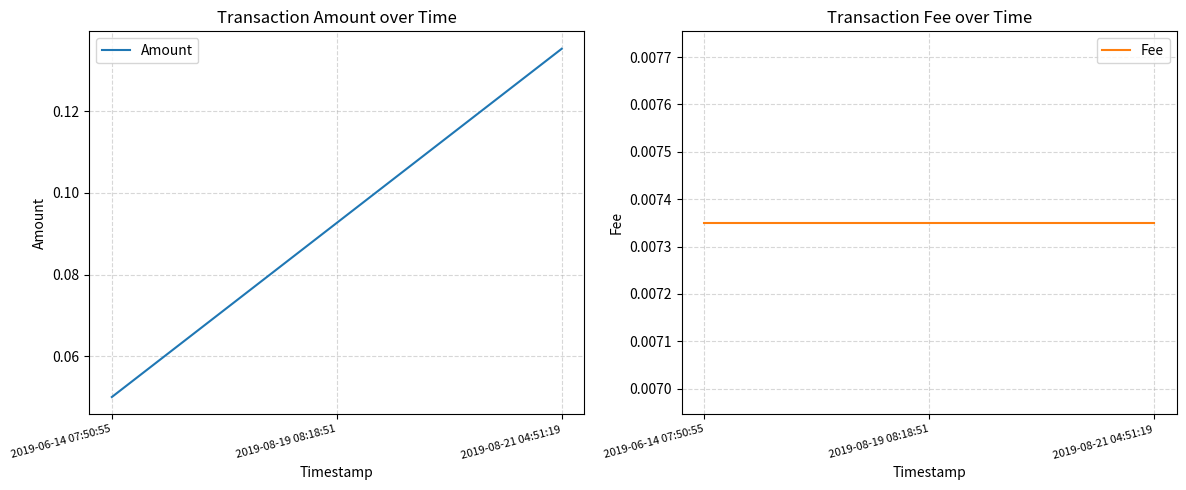

How many lines are shown in the chart?

2